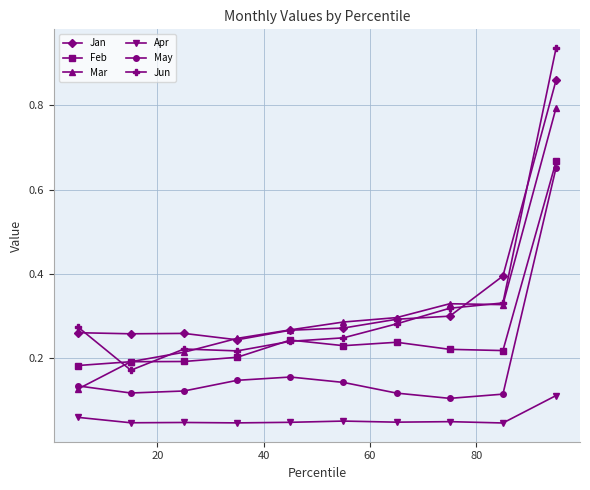

Which series has the widest spread of values?

Jun